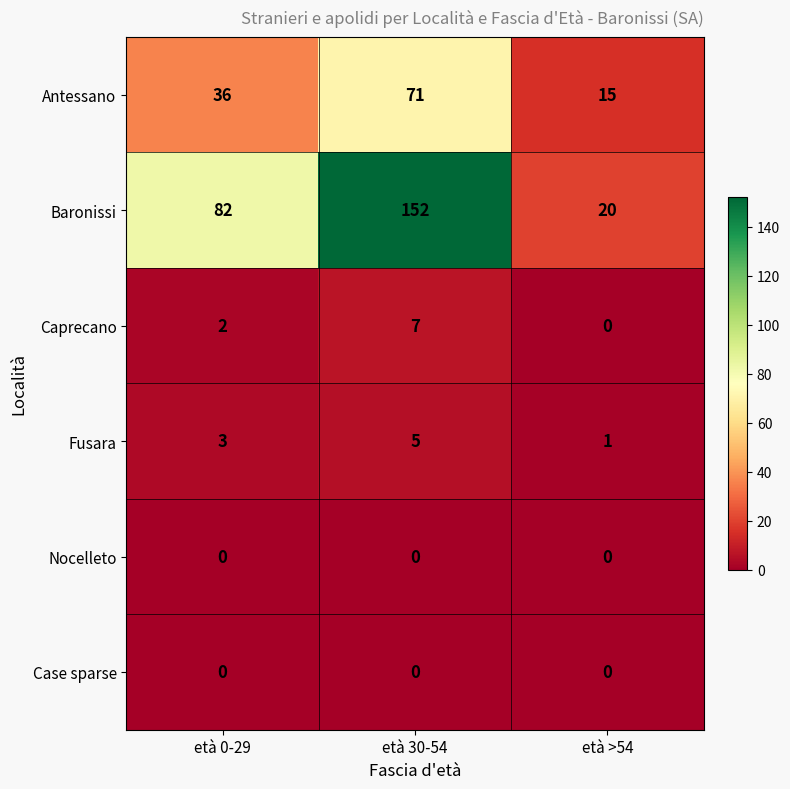

List the labels in order of Caprecano value, smallest first.

età >54, età 0-29, età 30-54